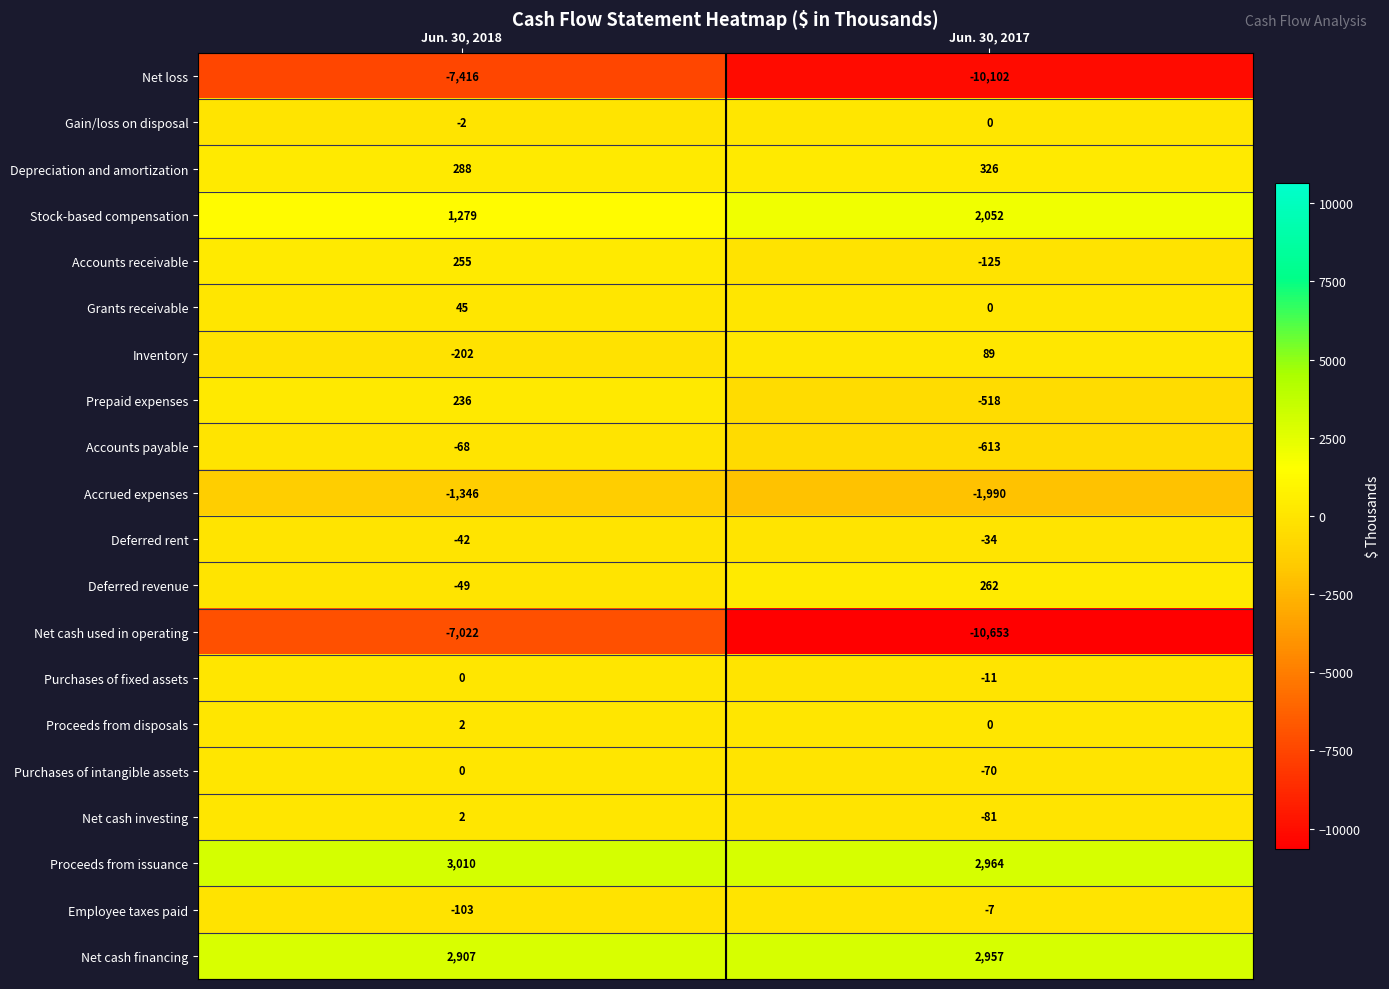

Which series has the largest range (max minus min)?

Net cash used in operating